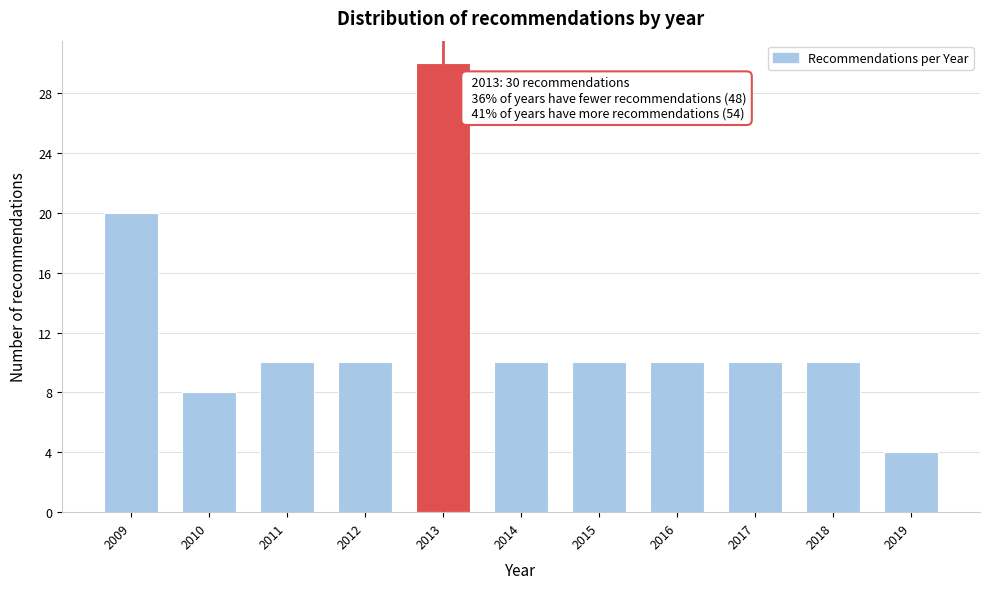

Reading left to right, transcribe all the data shown in this chart.

20	8	10	10	30	10	10	10	10	10	4